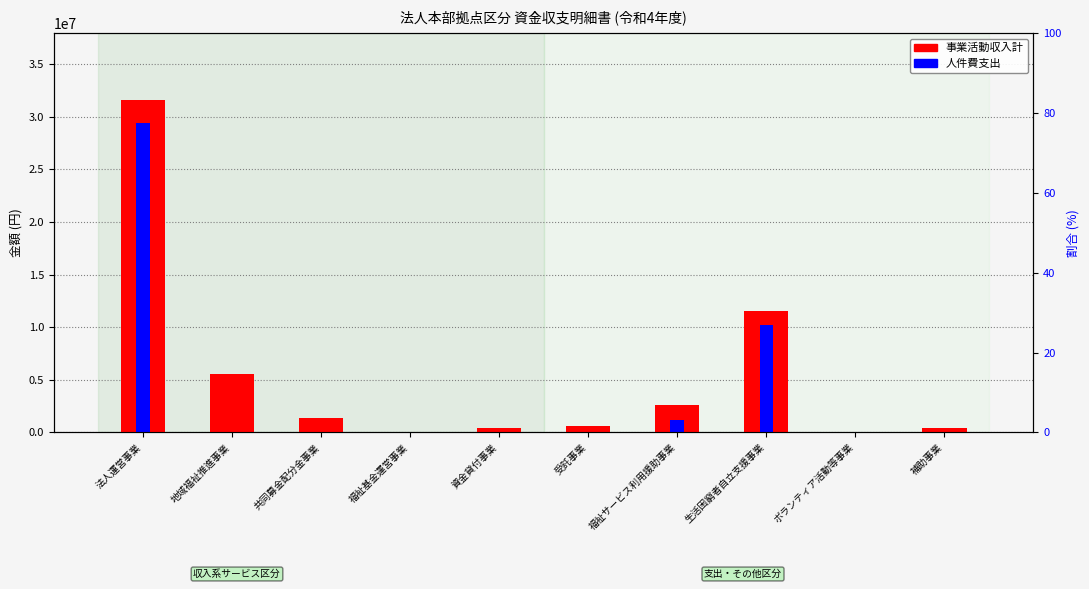

What is the spread (max minus min) of values at 共同募金配分金事業?

1377063